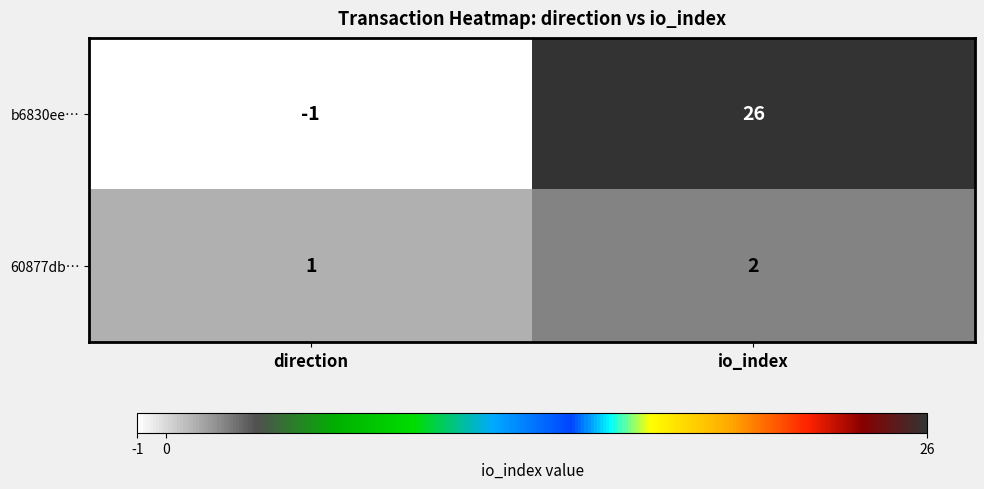

What is the minimum value shown in the chart?

-1